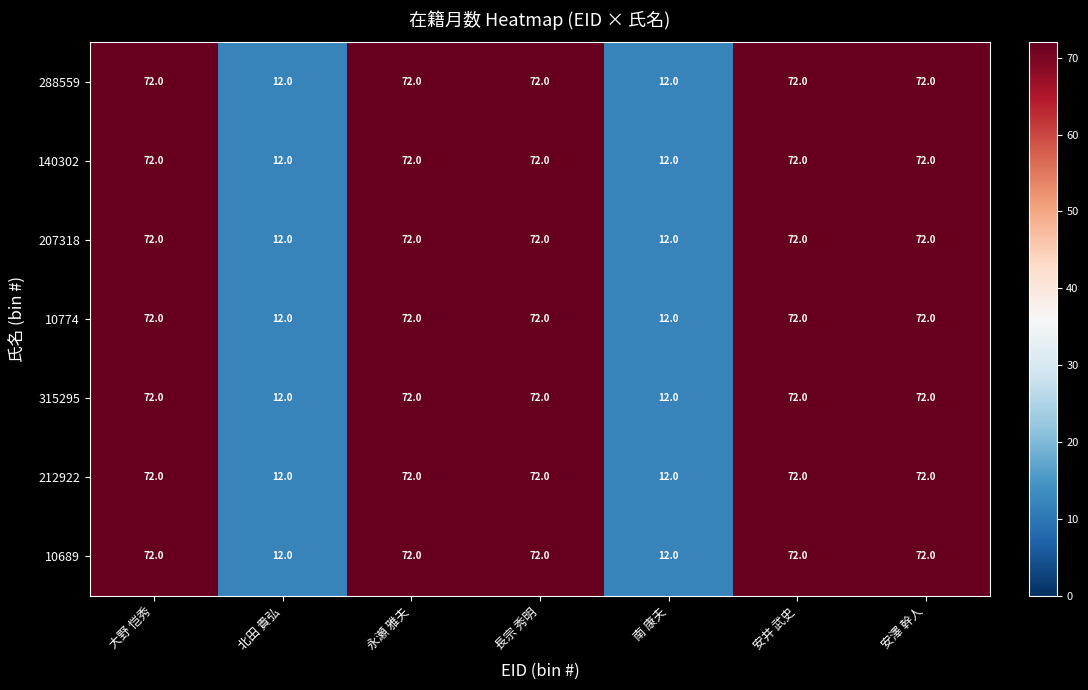

How many data points in 288559 are less than 72?

2